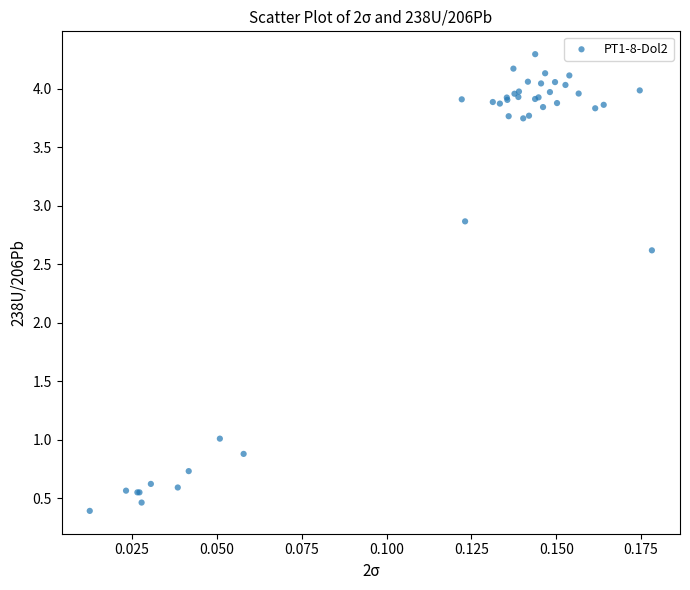

What Y value in the scatter plot is closest to 2?

2.6